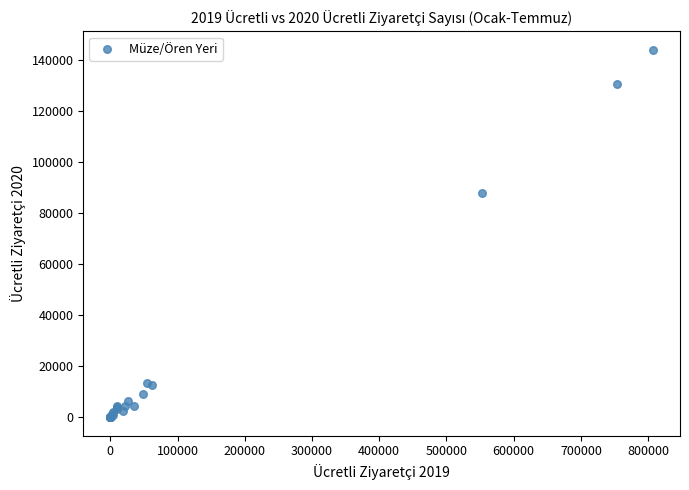

What Y value in the scatter plot is closest to 72031?

88048